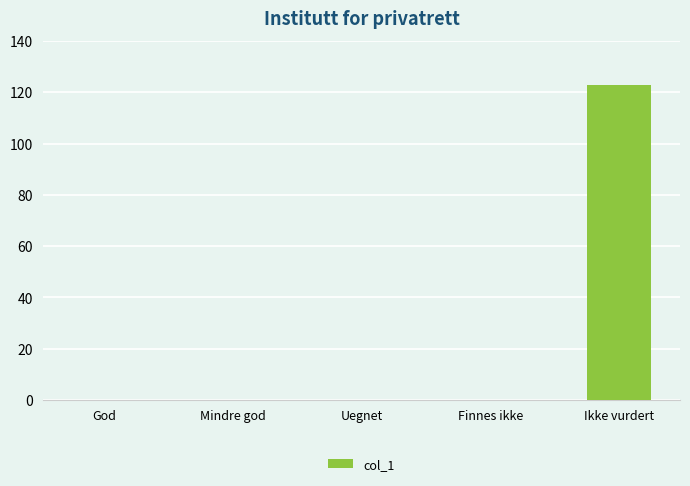

At which category does the chart reach its peak across all series?

Ikke vurdert